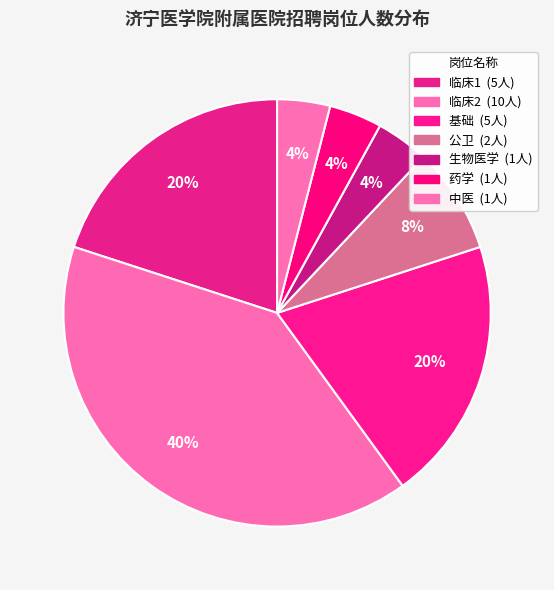

Is there a majority slice in this chart?

No